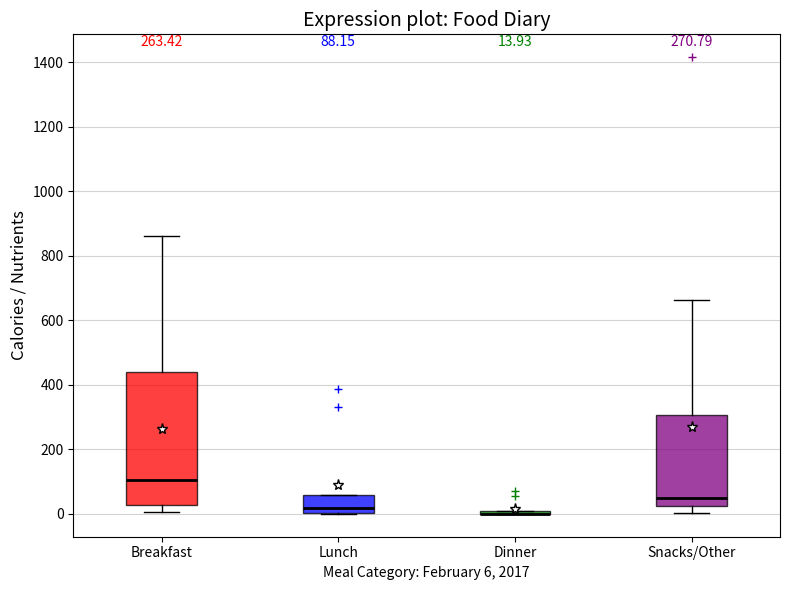

Which box is the tallest, from its lower edge to its upper edge?

Breakfast